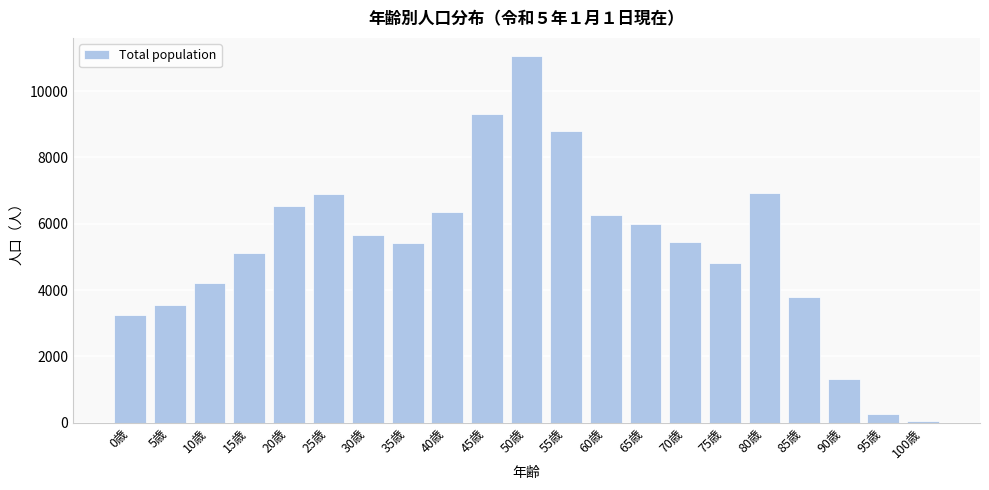

What is the label of the 6th bar from the right?

75歳